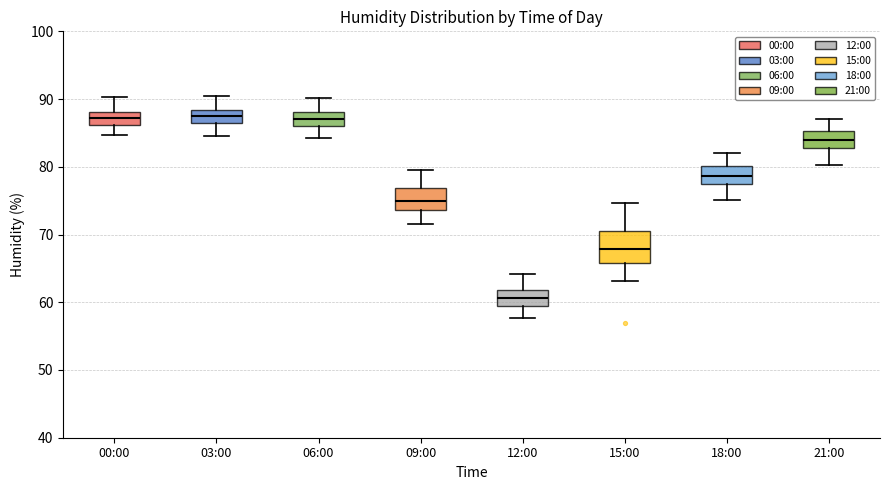

Reading left to right, transcribe this box plot: for each box, give where its median line is, the range the box spans, and where its two whiskers end, as read against the y-axis. The values are not printed on the chart, so give them approximately, as read against the axis.

00:00: median 87, box 86 to 88, whiskers 85 to 90
03:00: median 88 (inside the box), box 86 to 88, whiskers 85 to 90
06:00: median 87, box 86 to 88, whiskers 84 to 90
09:00: median 75, box 74 to 77, whiskers 72 to 80
12:00: median 61, box 59 to 62, whiskers 58 to 64
15:00: median 68, box 66 to 71, whiskers 63 to 75
18:00: median 79, box 77 to 80, whiskers 75 to 82
21:00: median 84, box 83 to 85, whiskers 80 to 87